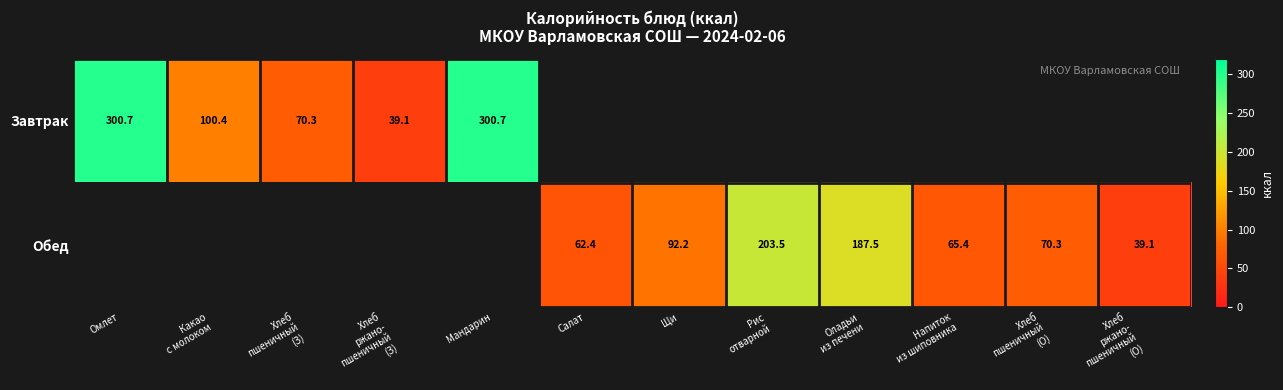

True or false: Завтрак has a value of 300.7 at Омлет.

True